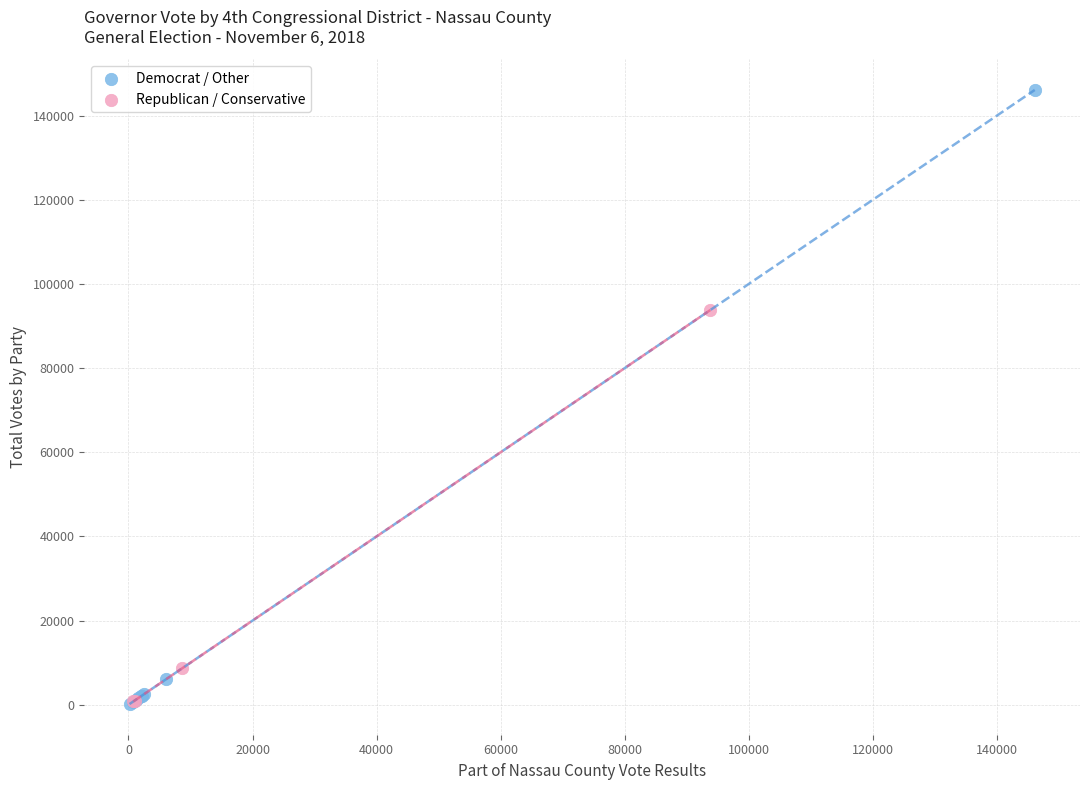

Which series reaches the maximum Y coordinate?

Democrat / Other